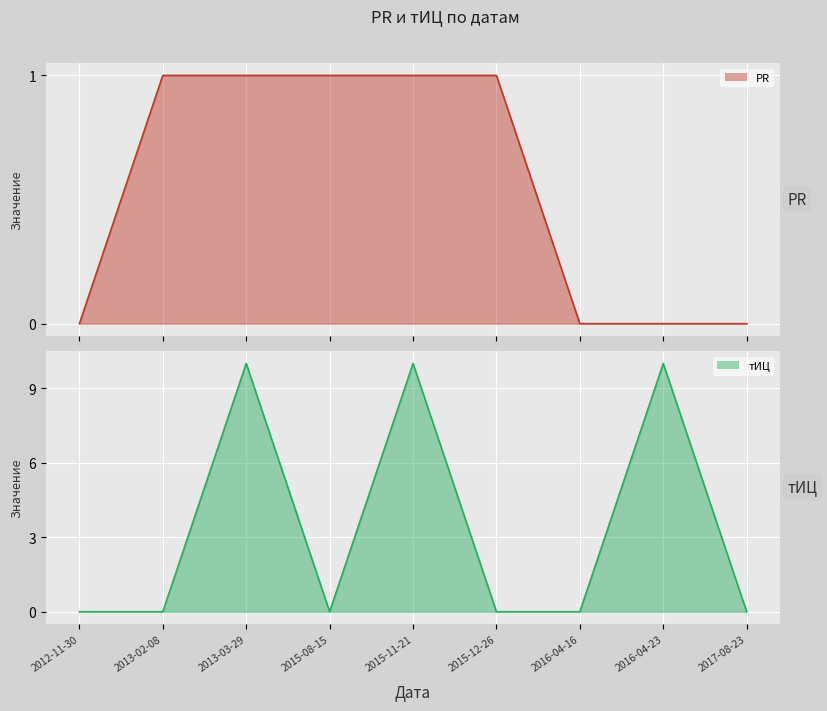

Rank the series by their maximum value, from lowest to highest.

PR, тИЦ